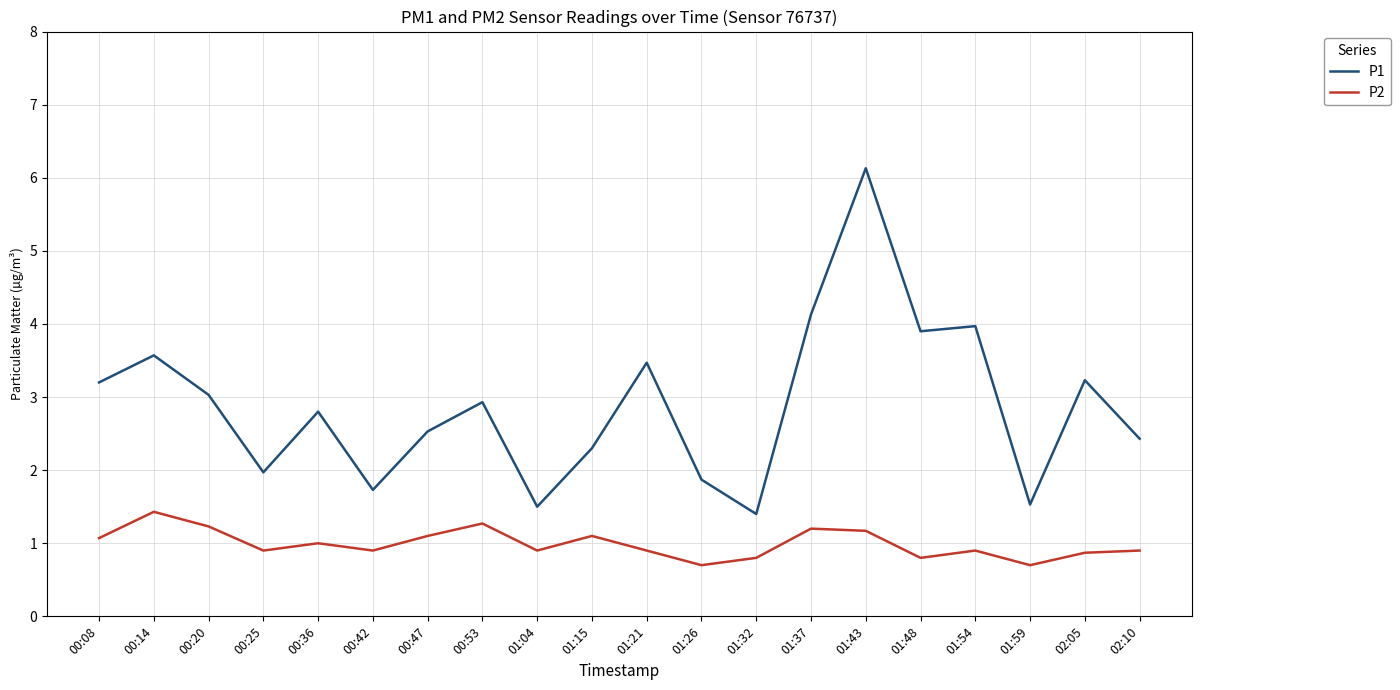

What is the smallest value displayed?

0.7